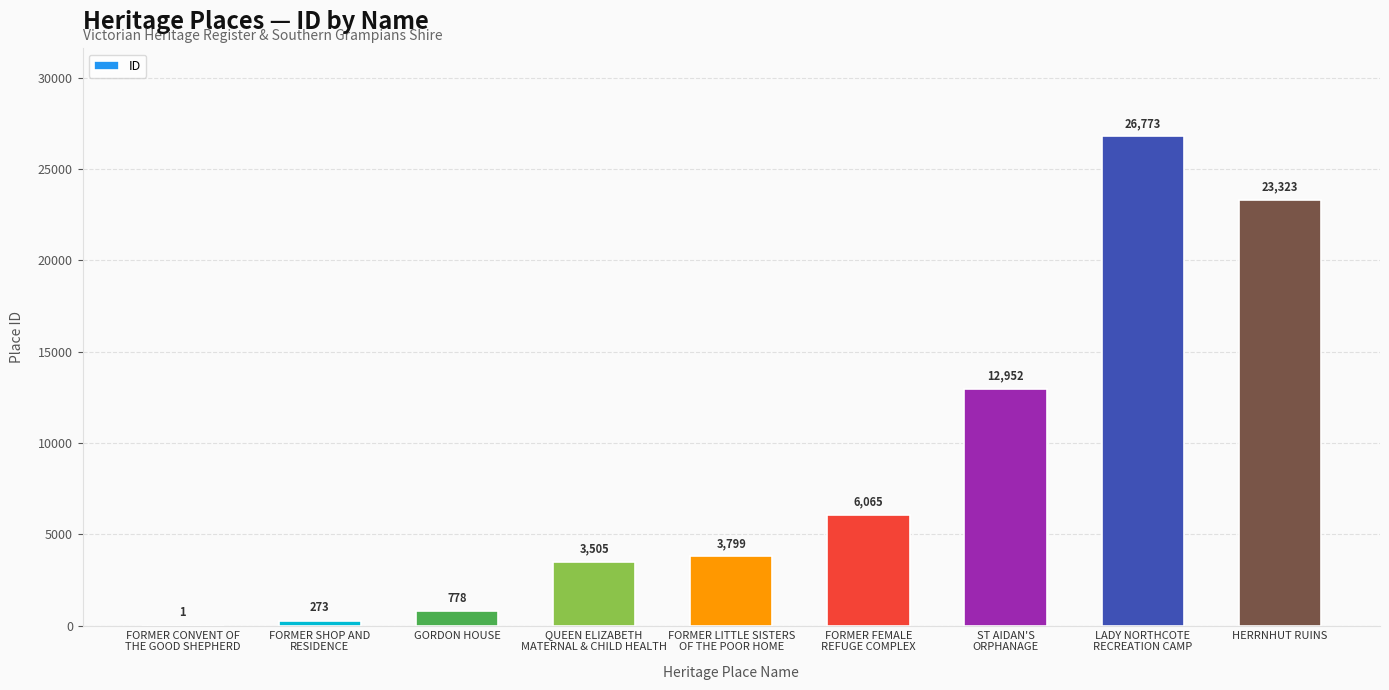

Reading left to right, extract all data points from this chart.

1	273	778	3505	3799	6065	12952	26773	23323